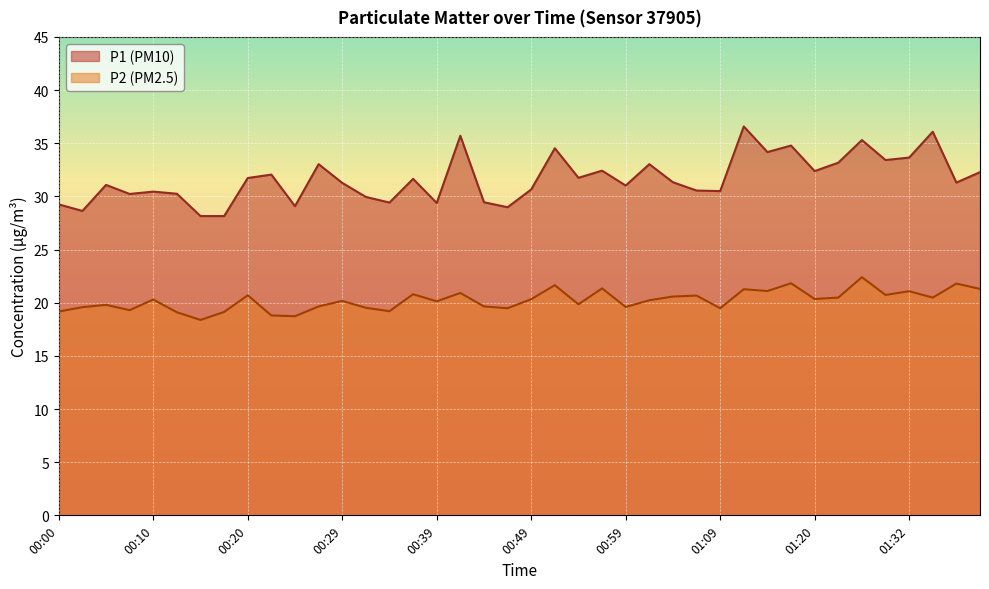

True or false: P1 and P2 cross at least once.

False